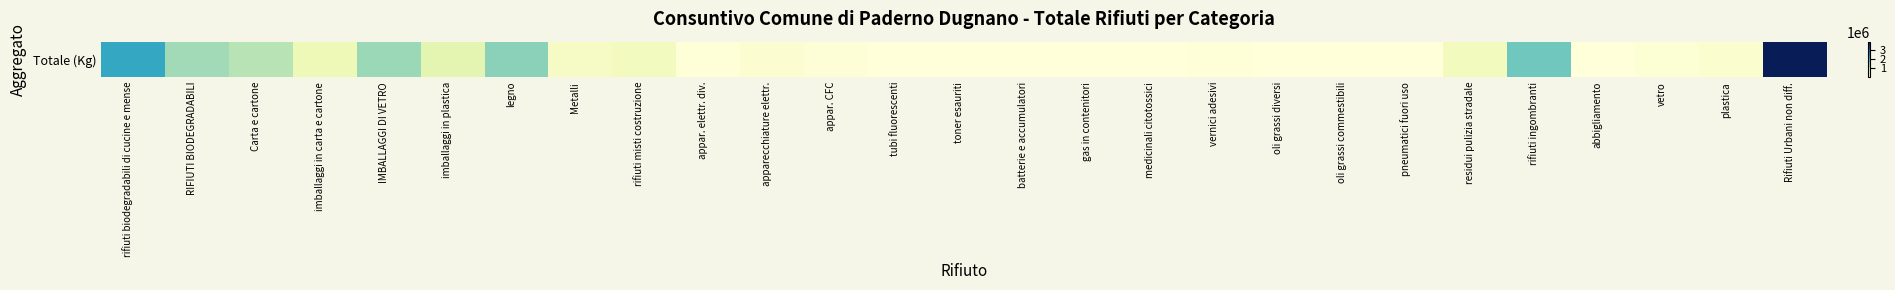

The chart shows a value of 690377 at imballaggi in carta e cartone. True or false?

False